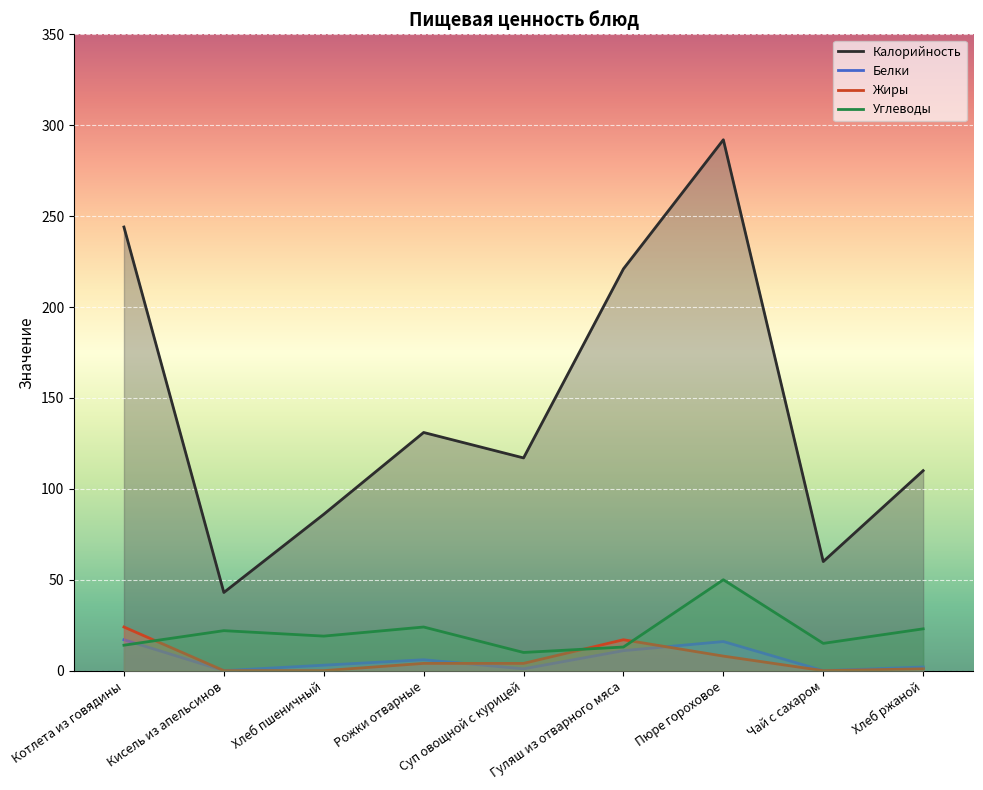

True or false: Калорийность and Белки intersect in this chart.

False